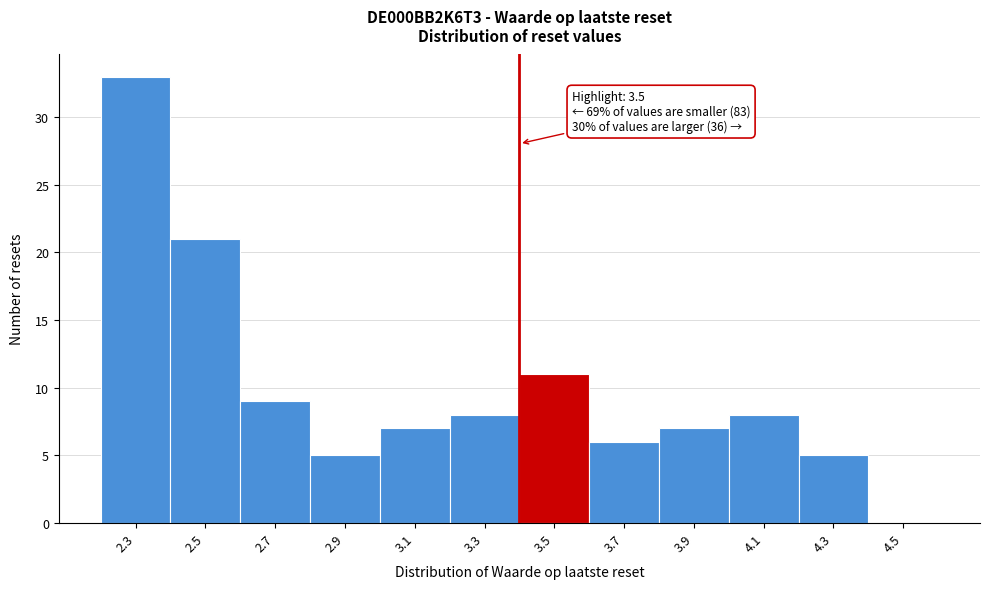

Reading left to right, transcribe all the data shown in this chart.

2.3=33	2.5=21	2.7=9	2.9=5	3.1=7	3.3=8	3.5=11	3.7=6	3.9=7	4.1=8	4.3=5	4.5=0